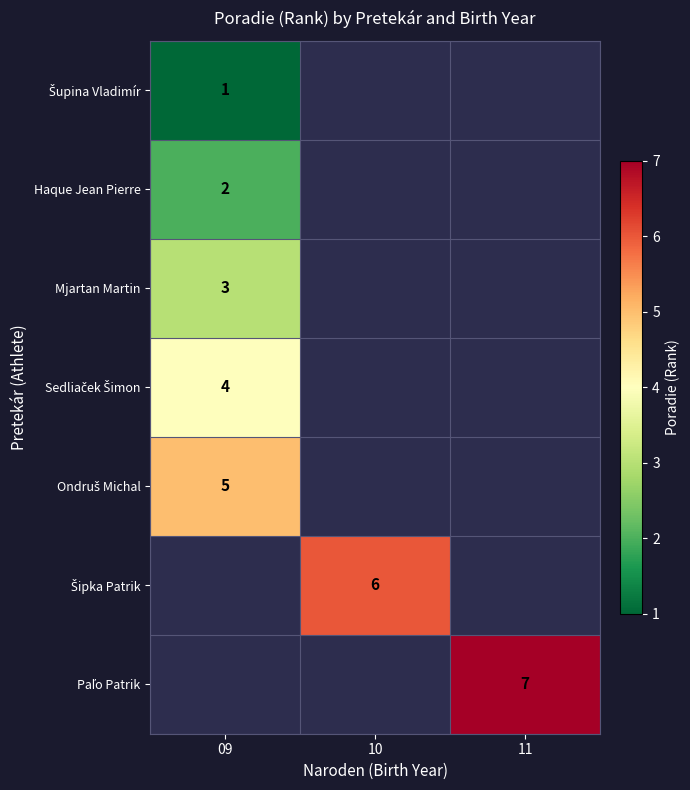

Count the number of categories in the chart.

3